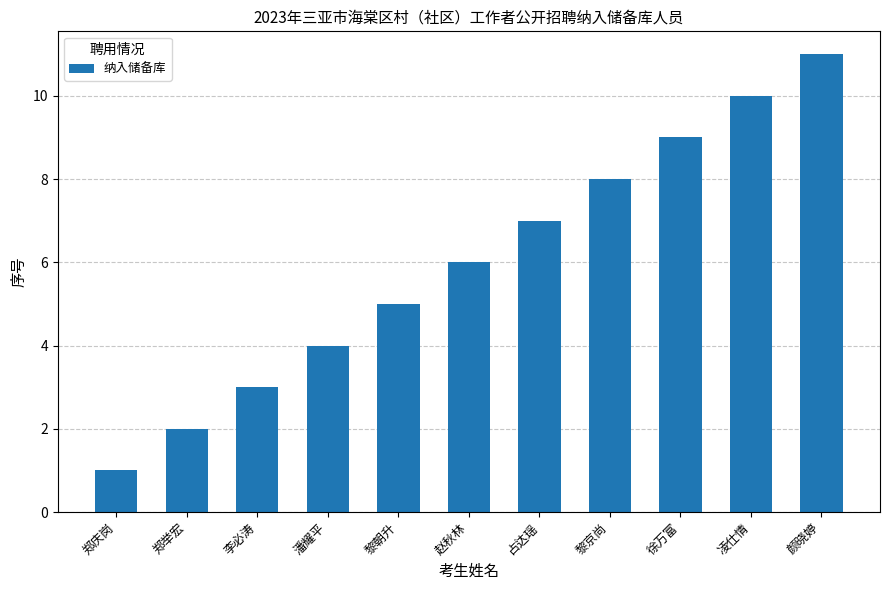

What is the label of the 8th bar from the left?

黎京尚